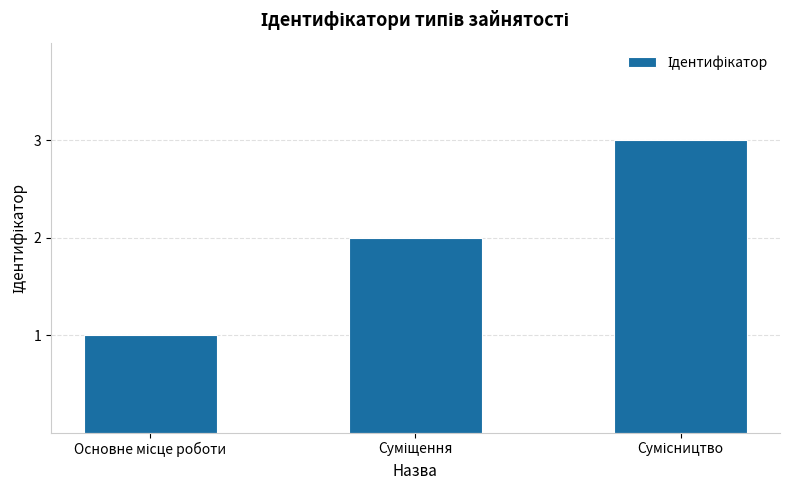

What is the value of the 1st bar from the left?

1